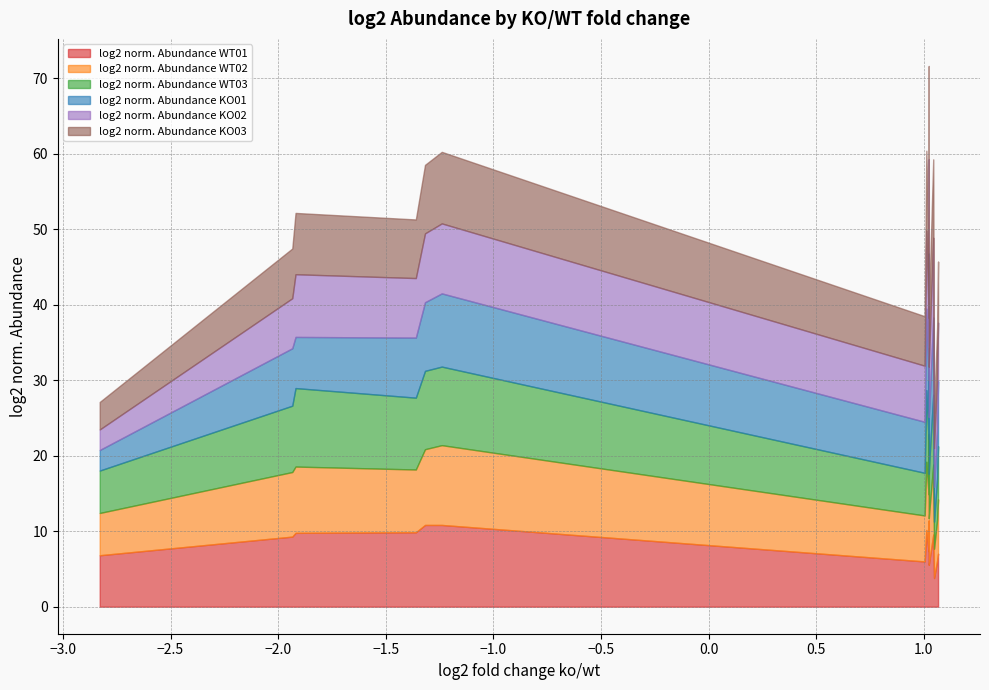

Reading left to right, list all the values displayed in this chart.

log2 norm. Abundance WT01: Mup22=6.8	Npc1=9.3	Nudt7=9.8	Mup1=9.9	Comt=10.8	Hsd17b2=10.8	Gpnmb=6.0	Hsd17b11=10.2	Fermt3=7.4	Anxa5=11.4	Abcb1a=5.6	Rhog=6.4	Tfrc=9.6	Ugt1a7c=3.8	Ccz1=6.1	1=7.0
log2 norm. Abundance WT02: Mup22=5.6	Npc1=8.6	Nudt7=8.8	Mup1=8.3	Comt=10.0	Hsd17b2=10.6	Gpnmb=6.1	Hsd17b11=9.0	Fermt3=7.5	Anxa5=11.5	Abcb1a=6.1	Rhog=6.8	Tfrc=9.3	Ugt1a7c=3.9	Ccz1=5.4	1=7.2
log2 norm. Abundance WT03: Mup22=5.6	Npc1=8.8	Nudt7=10.4	Mup1=9.5	Comt=10.4	Hsd17b2=10.4	Gpnmb=5.7	Hsd17b11=9.5	Fermt3=7.4	Anxa5=11.4	Abcb1a=5.9	Rhog=6.8	Tfrc=9.3	Ugt1a7c=3.6	Ccz1=5.4	1=7.0
log2 norm. Abundance KO01: Mup22=2.7	Npc1=7.6	Nudt7=6.8	Mup1=8.0	Comt=9.1	Hsd17b2=9.7	Gpnmb=6.8	Hsd17b11=10.8	Fermt3=7.9	Anxa5=12.5	Abcb1a=7.5	Rhog=7.4	Tfrc=10.2	Ugt1a7c=4.6	Ccz1=6.8	1=8.6
log2 norm. Abundance KO02: Mup22=2.7	Npc1=6.6	Nudt7=8.3	Mup1=7.9	Comt=9.1	Hsd17b2=9.3	Gpnmb=7.4	Hsd17b11=10.3	Fermt3=8.9	Anxa5=12.5	Abcb1a=6.7	Rhog=8.1	Tfrc=10.6	Ugt1a7c=5.1	Ccz1=6.7	1=7.8
log2 norm. Abundance KO03: Mup22=3.6	Npc1=6.6	Nudt7=8.1	Mup1=7.8	Comt=9.1	Hsd17b2=9.5	Gpnmb=6.6	Hsd17b11=10.6	Fermt3=8.5	Anxa5=12.3	Abcb1a=6.5	Rhog=7.7	Tfrc=10.4	Ugt1a7c=4.6	Ccz1=6.6	1=8.1